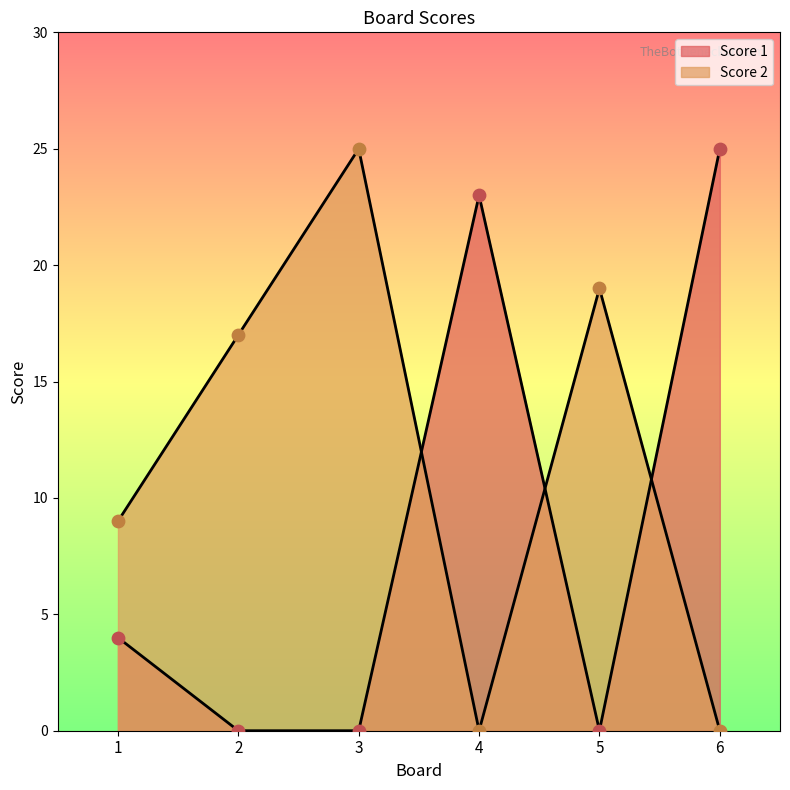

Which series has the largest total across all categories?

Score 2